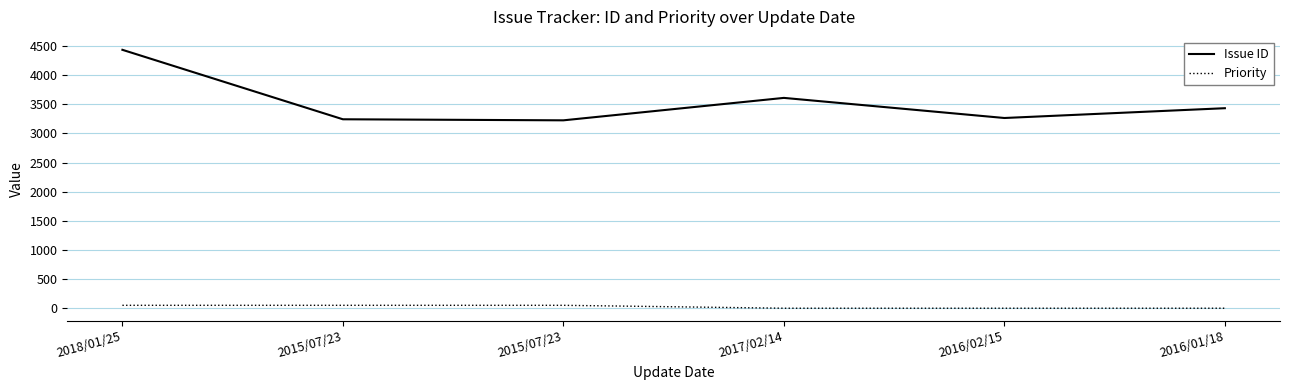

Which series has the largest total across all categories?

Issue ID